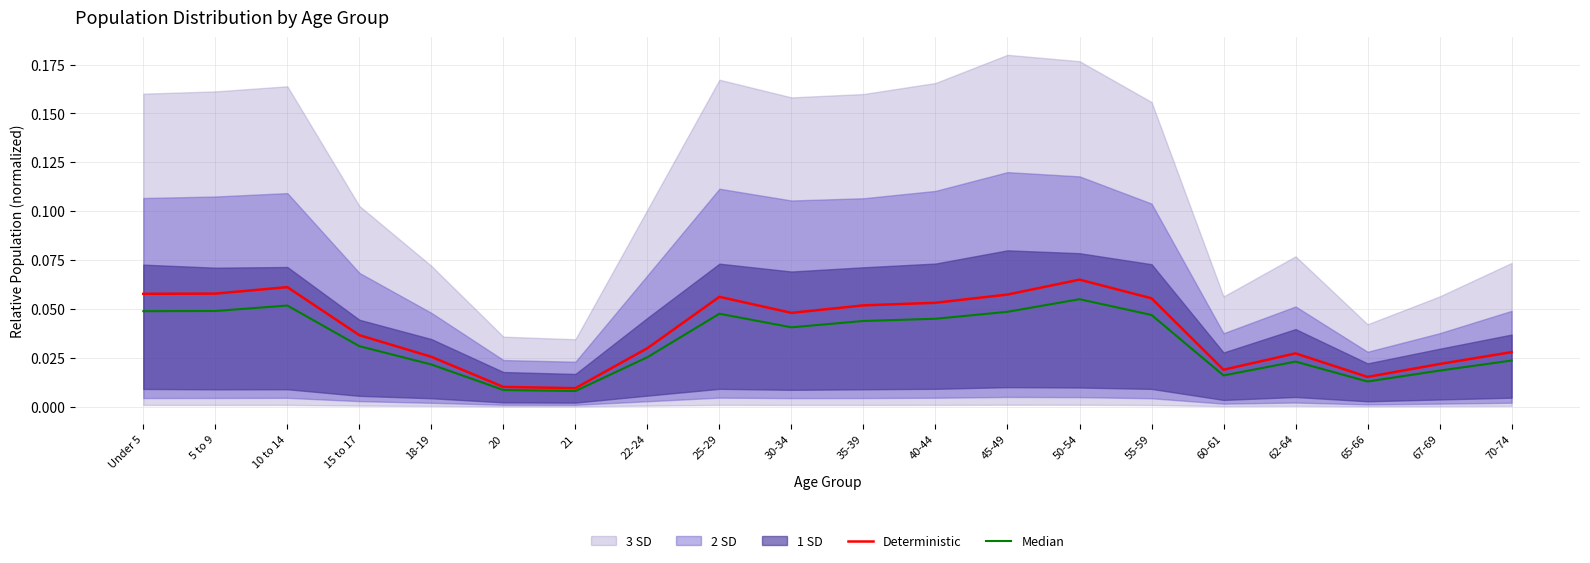

At how many categories does at least one series exceed 0?

20